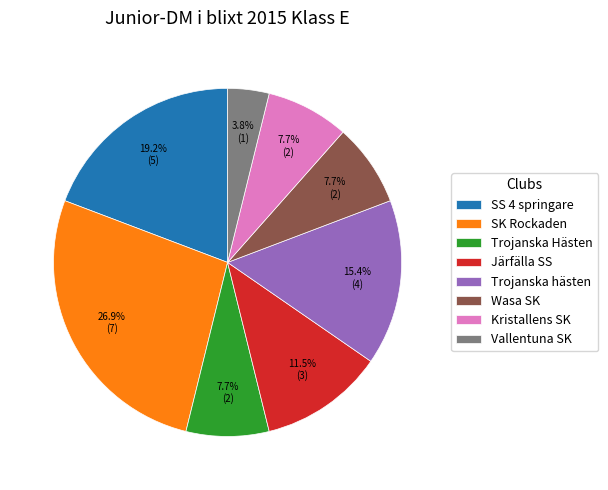

True or false: Wasa SK accounts for 1% of the total.

False